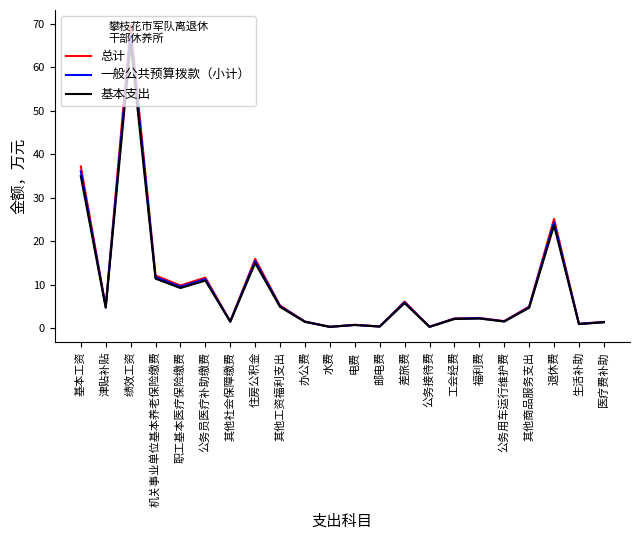

What is the maximum value shown in the chart?

69.8